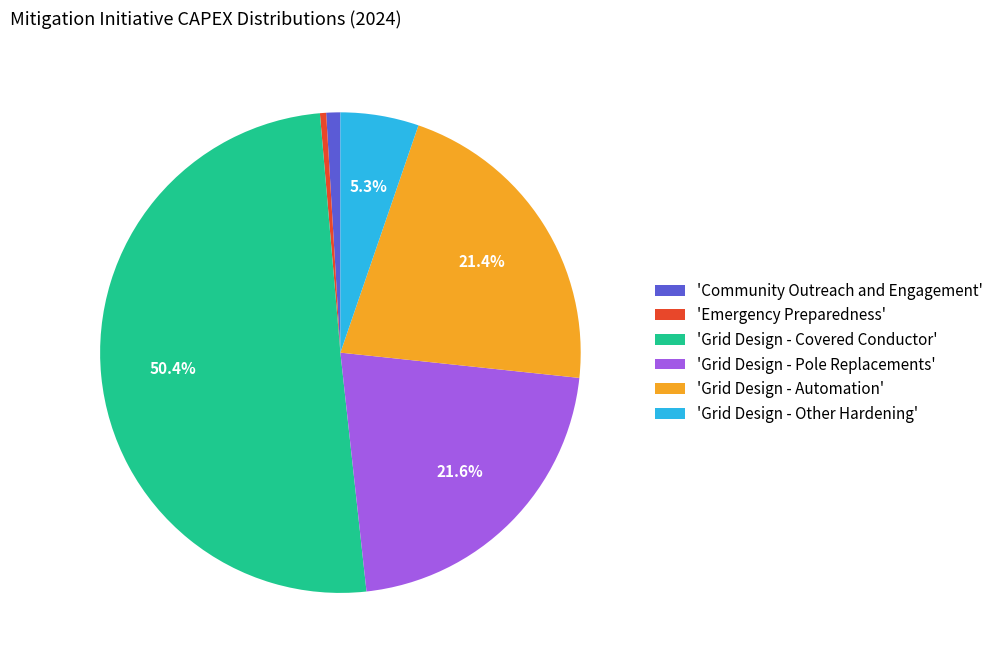

Does 'Emergency Preparedness' account for over 50% of the chart?

No